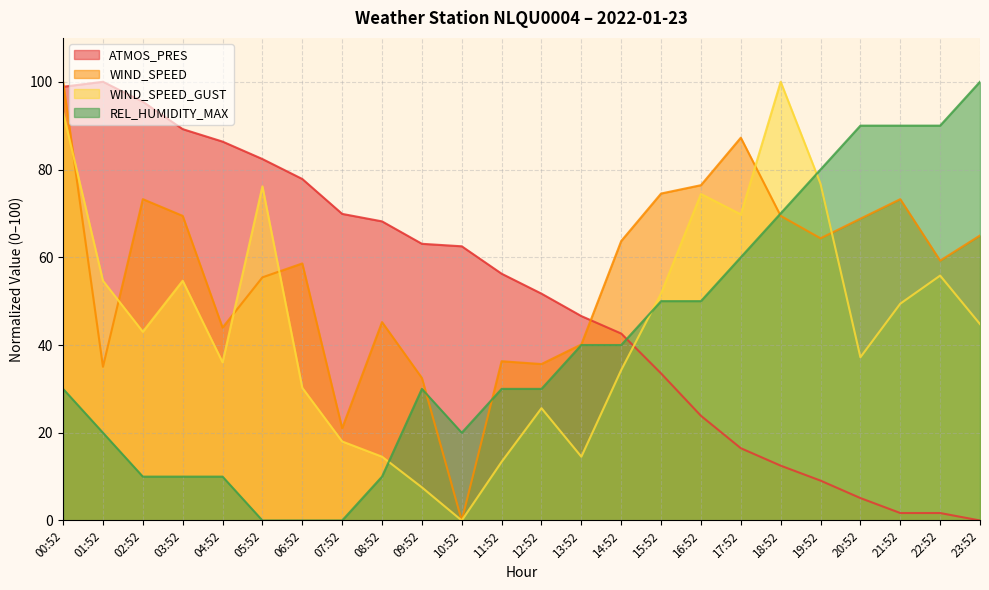

Between 15:52 and 21:52, which series saw the biggest shift?

REL_HUMIDITY_MAX